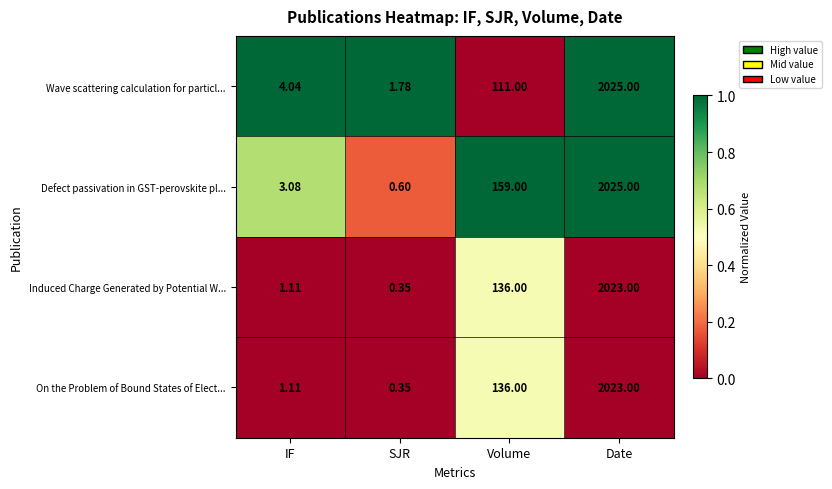

List the labels in order of Defect passivation in GST-perovskite pl... value, largest first.

Date, Volume, IF, SJR